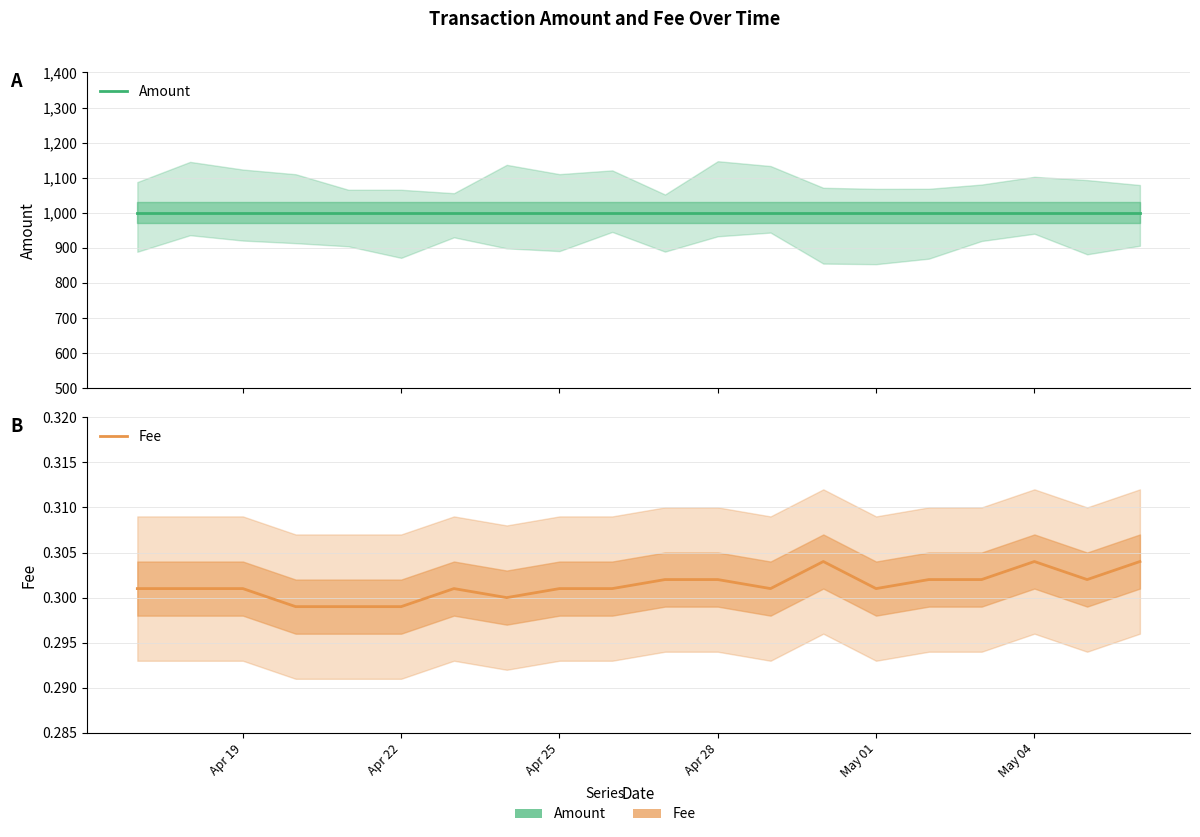

True or false: Fee and Amount cross at least once.

False